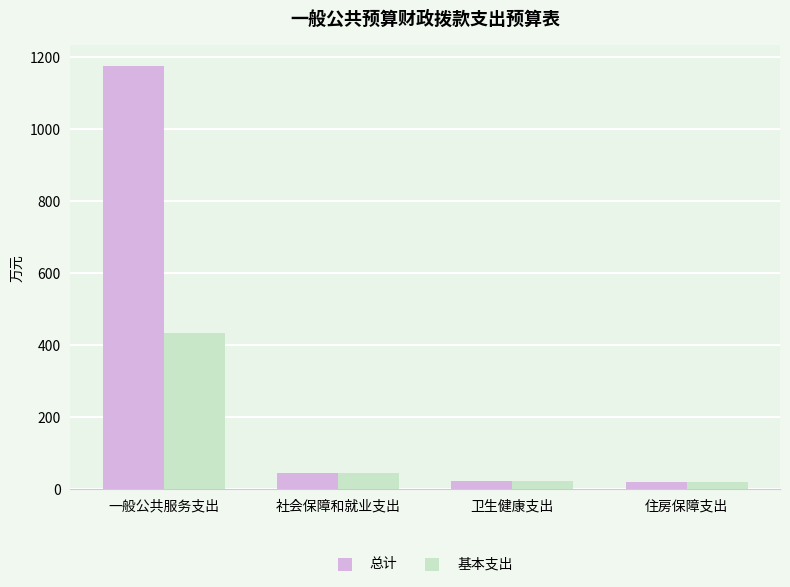

Which series has the largest total across all categories?

总计